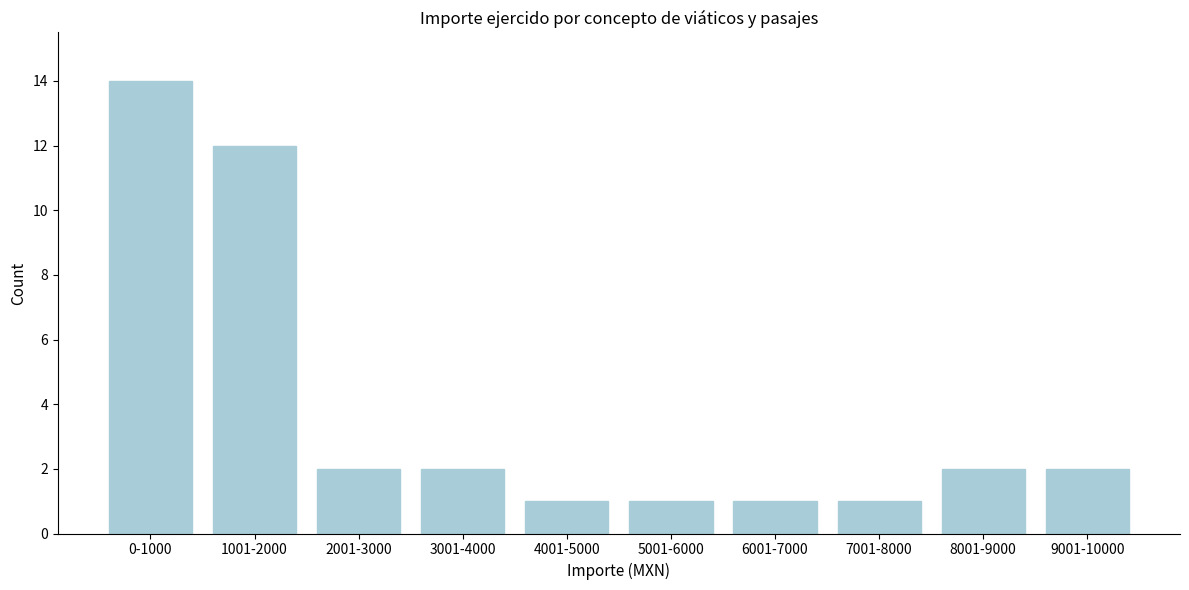

Reading left to right, what are all the values shown in this chart?

14	12	2	2	1	1	1	1	2	2